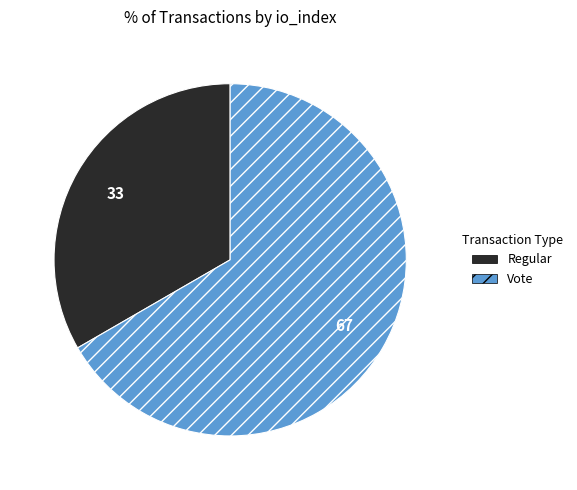

Does Vote represent more than half of the total?

Yes